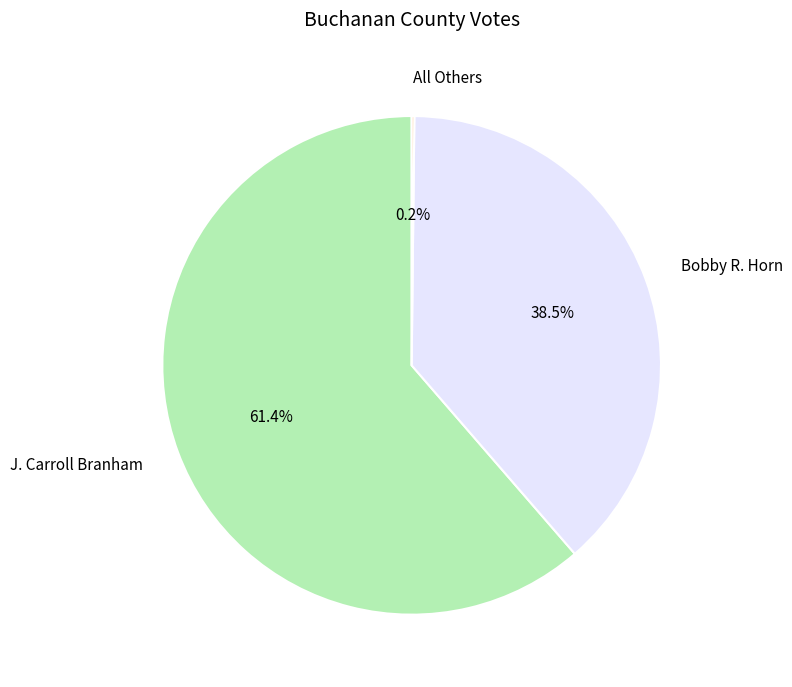

True or false: Bobby R. Horn accounts for 26% of the total.

False